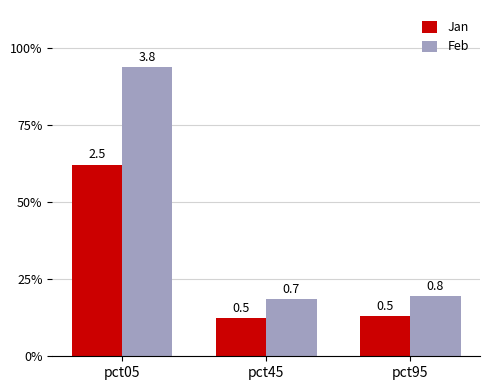

Are the bars horizontal?

No